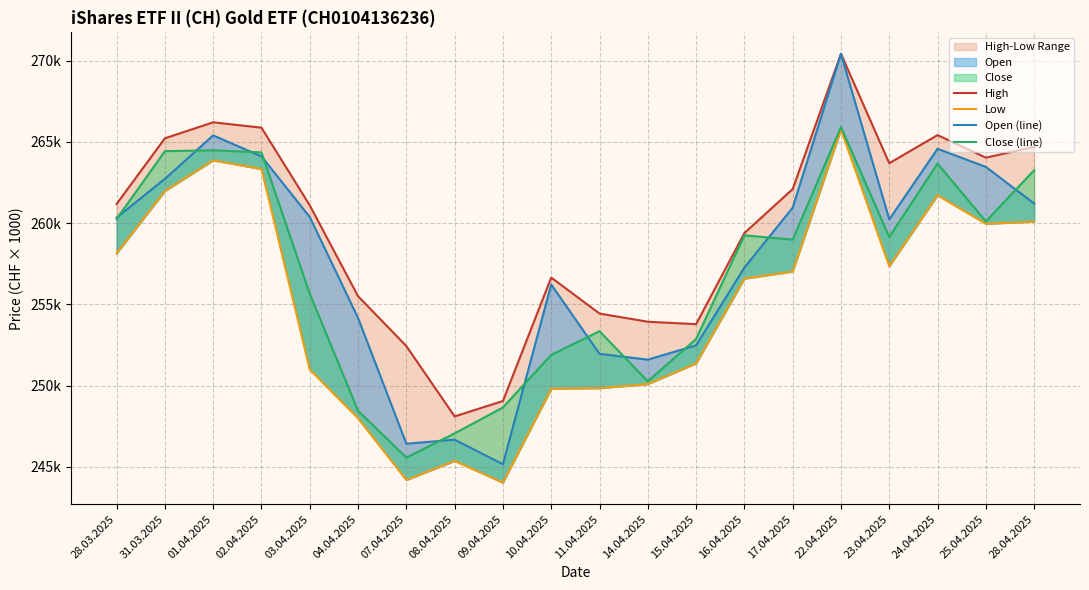

List the series in order of their overall mean, lowest first.

Low, Close (line), Open (line), High